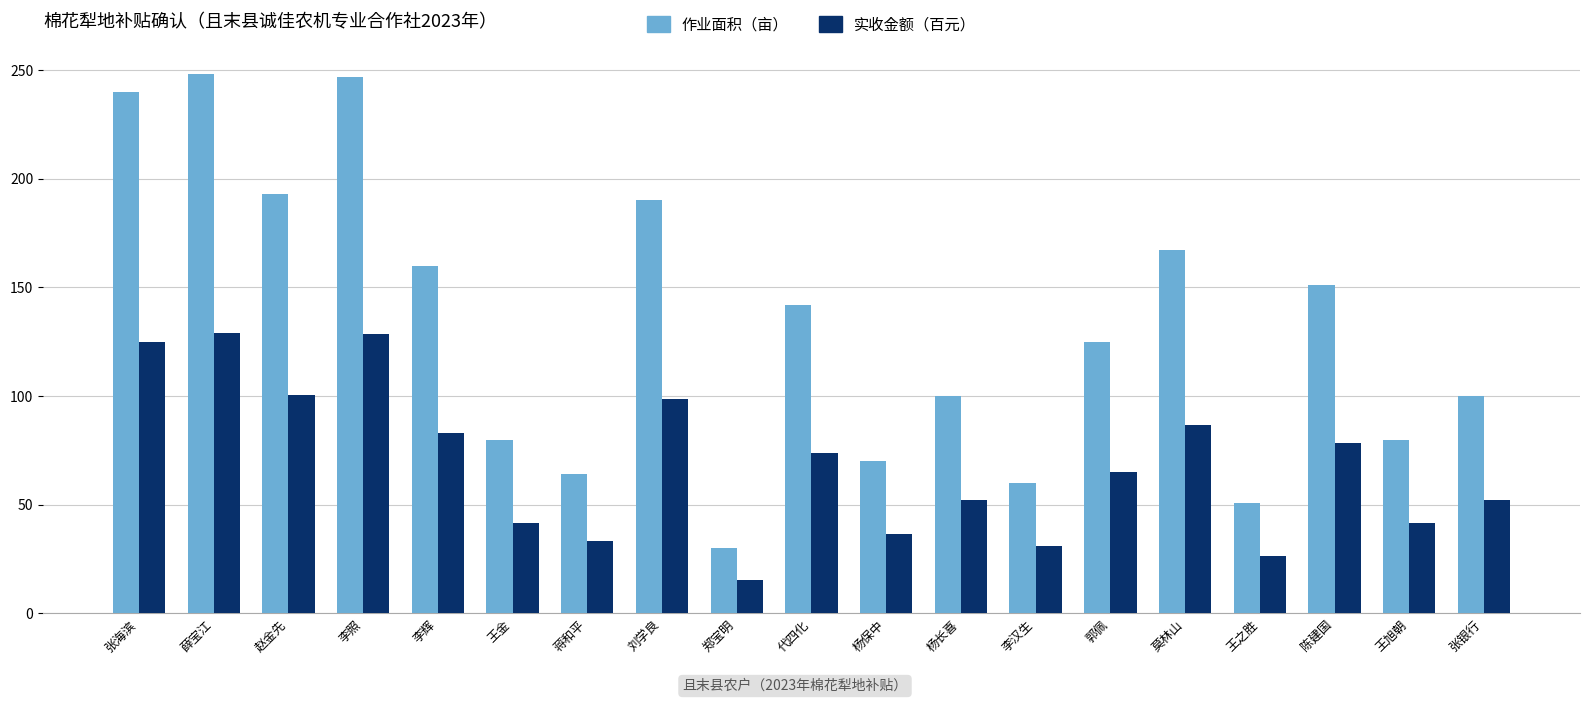

What is the total value across all series at 莫林山?

253.8